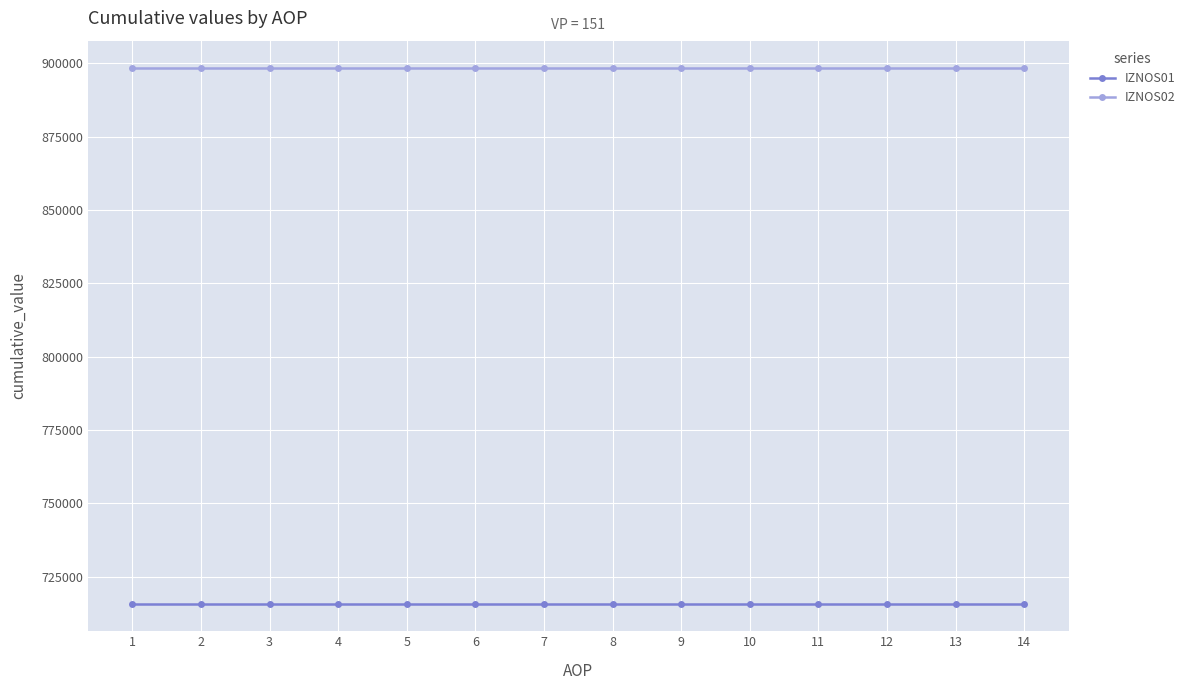

Rank the series by their maximum value, from lowest to highest.

IZNOS01, IZNOS02